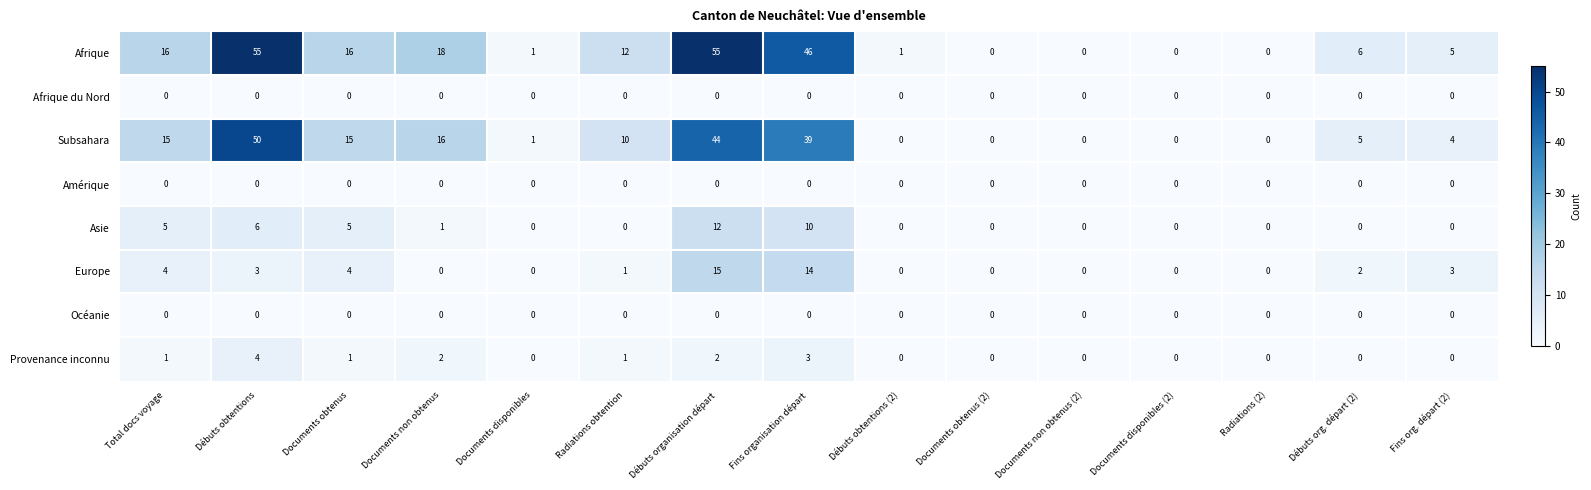

What is the approximate value of Asie at Fins organisation départ?

10